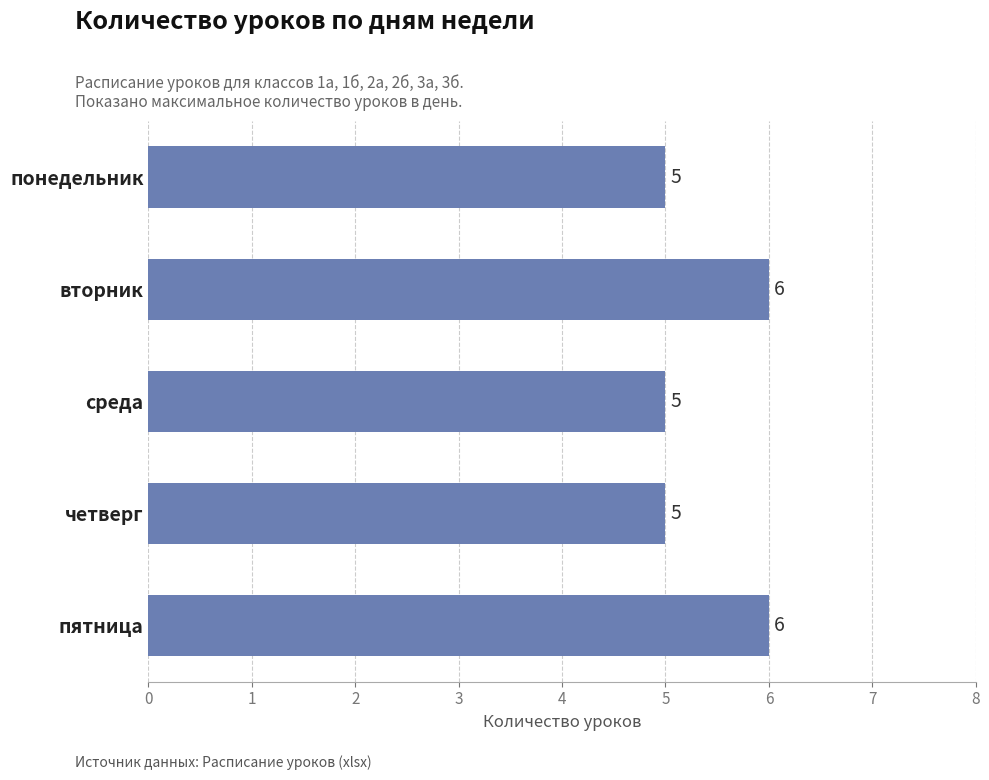

Reading top to bottom, extract all data points from this chart.

понедельник=5	вторник=6	среда=5	четверг=5	пятница=6